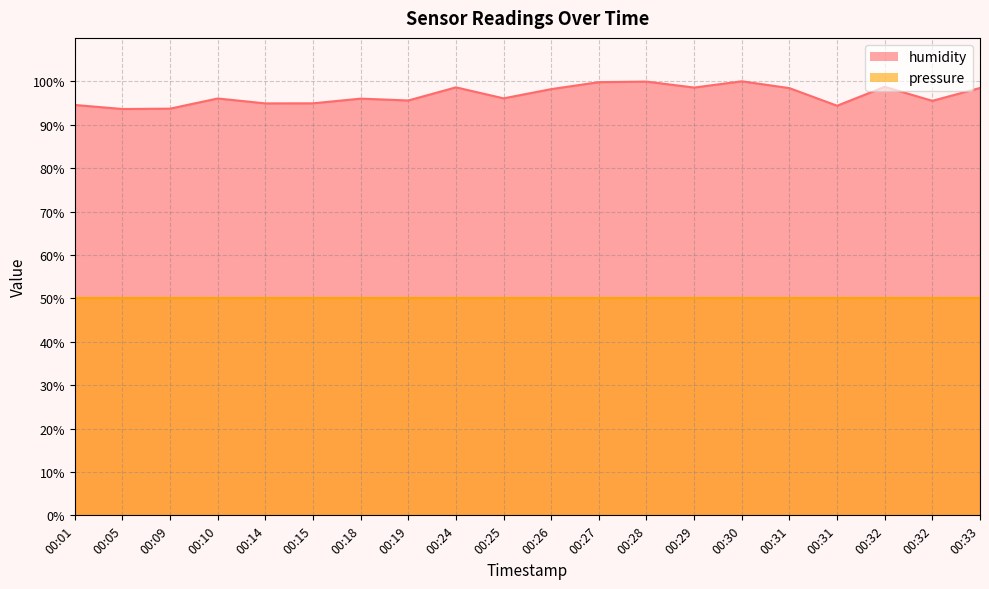

Rank the categories by value from lowest to highest.

00:05, 00:09, 00:31, 00:01, 00:14, 00:15, 00:32, 00:19, 00:18, 00:10, 00:25, 00:26, 00:31, 00:33, 00:29, 00:24, 00:32, 00:27, 00:28, 00:30